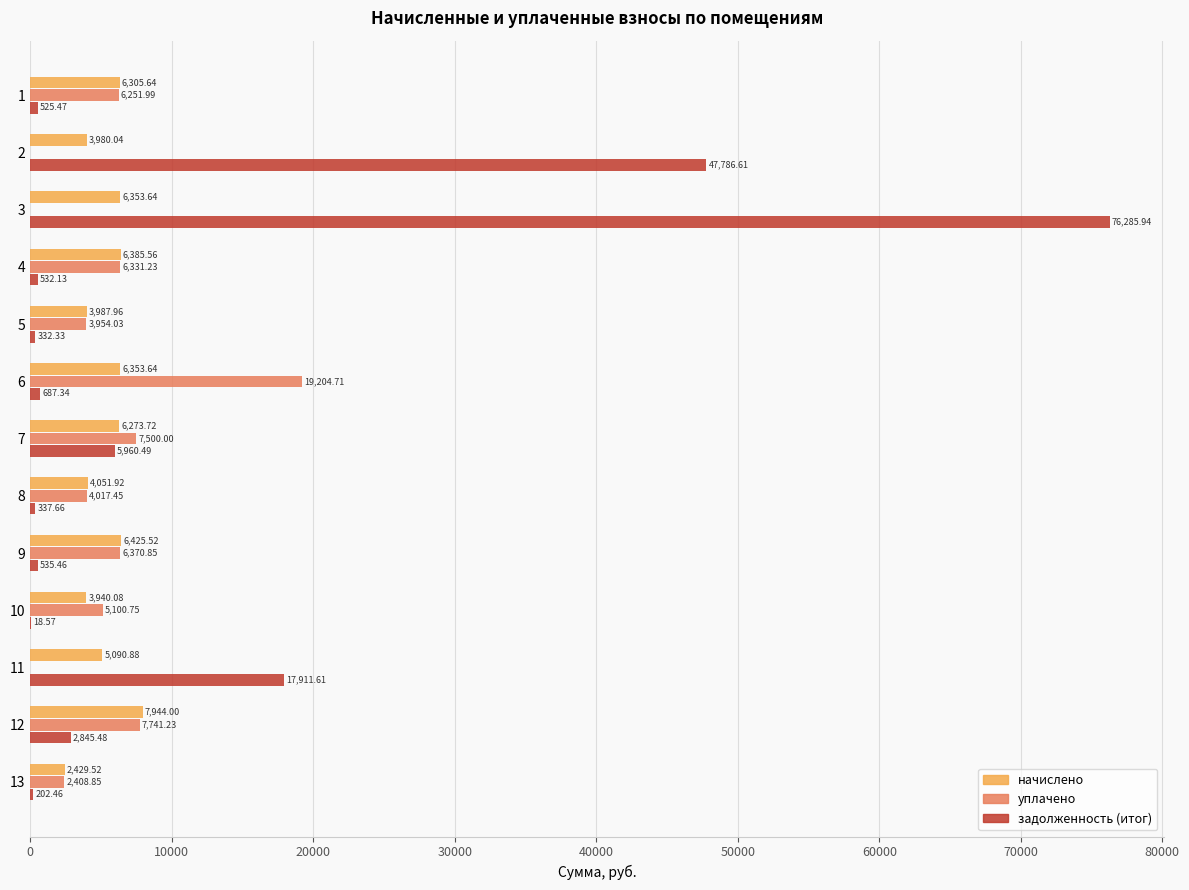

How many data points in начислено are above 6273?

7